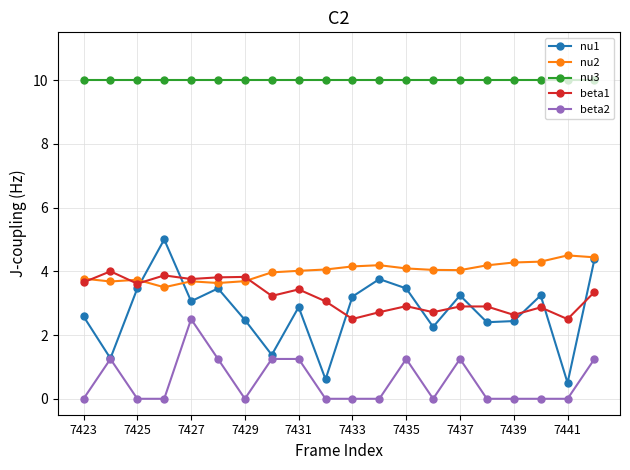

How many lines are shown in the chart?

5